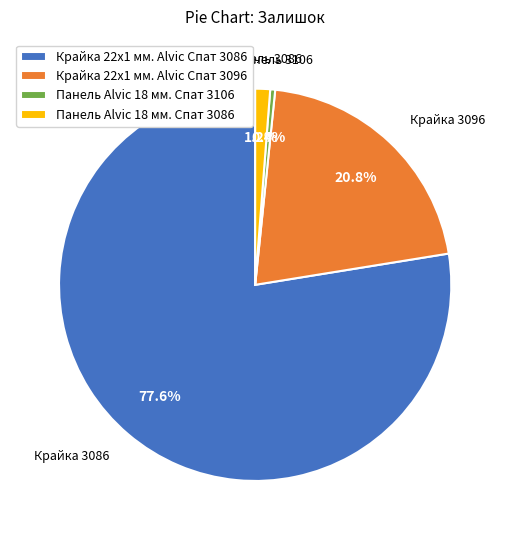

Which slice is the smallest?

Панель Alvic 18 мм. Спат 3106